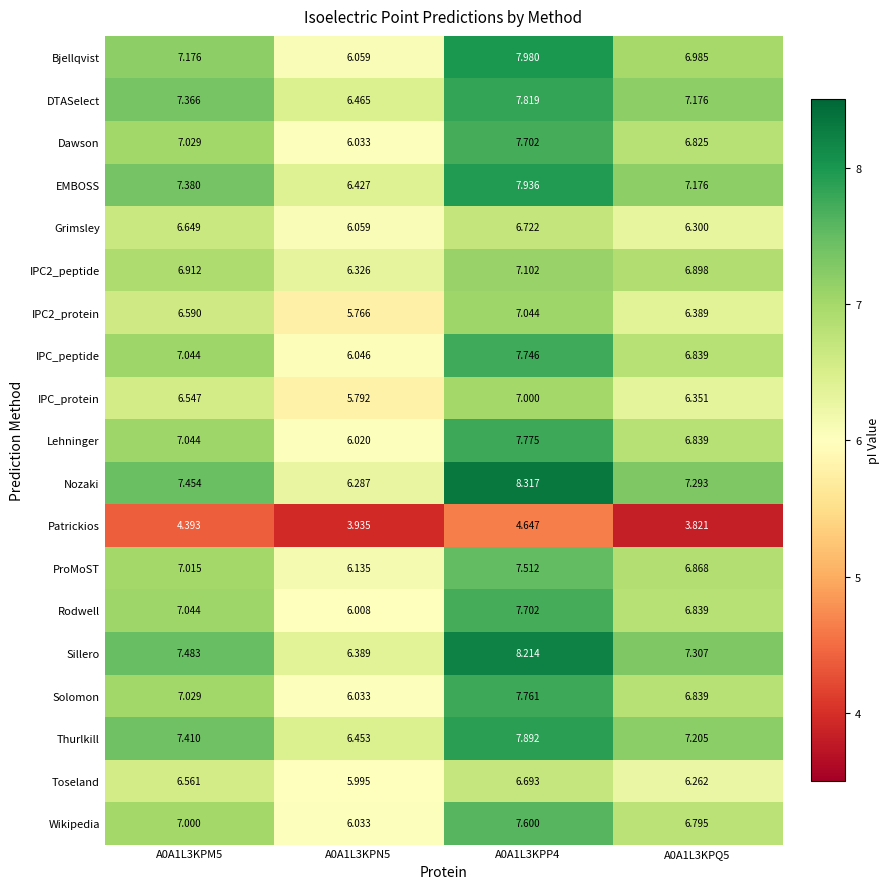

Which series has the largest range (max minus min)?

Nozaki